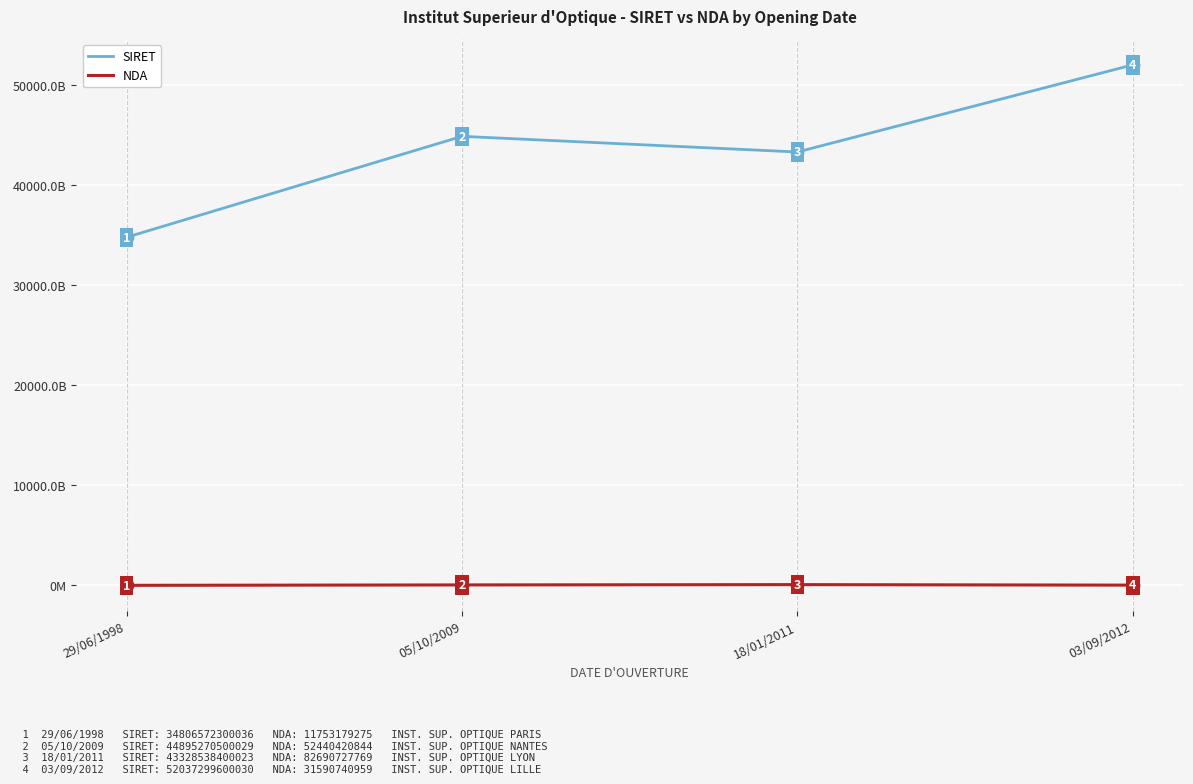

What are all the series names shown in the legend?

SIRET, NDA